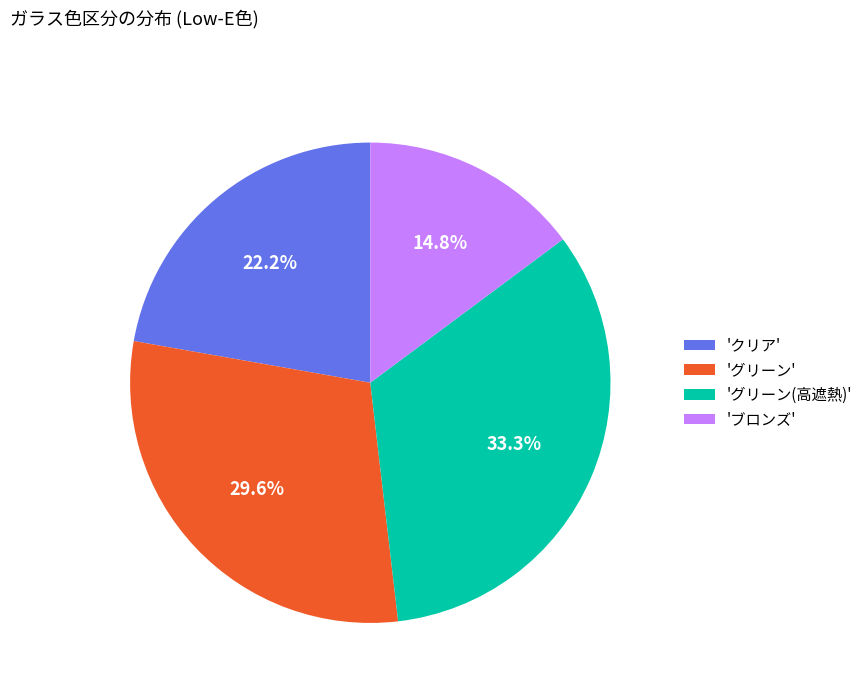

What is the smallest slice in the pie chart?

'ブロンズ'